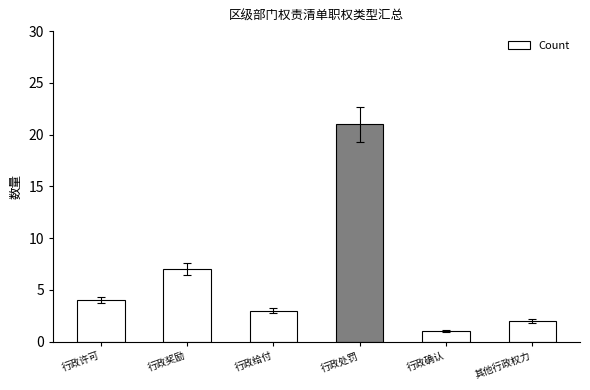

How many categories are shown in the chart?

6